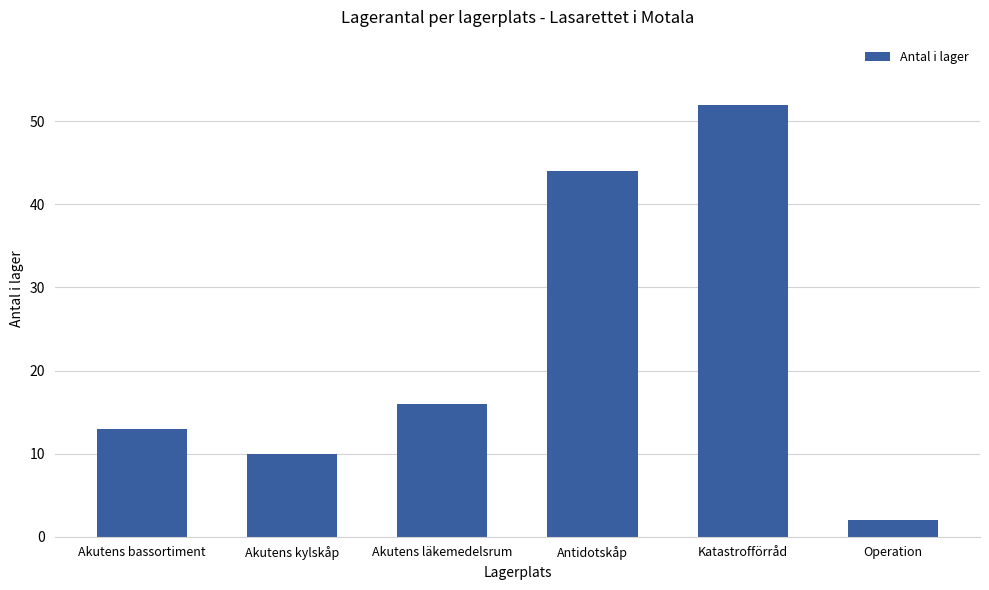

At which label is the value closest to 27?

Akutens läkemedelsrum